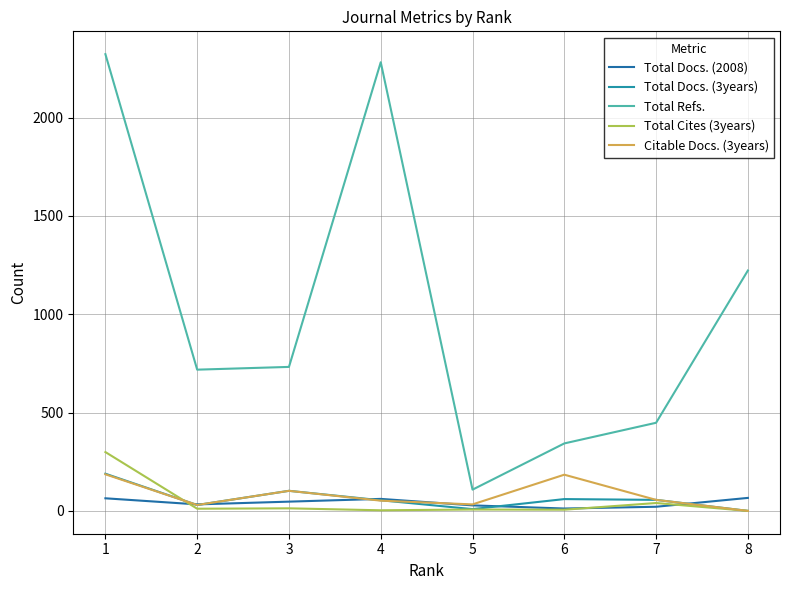

At how many categories does at least one series exceed 1022?

3